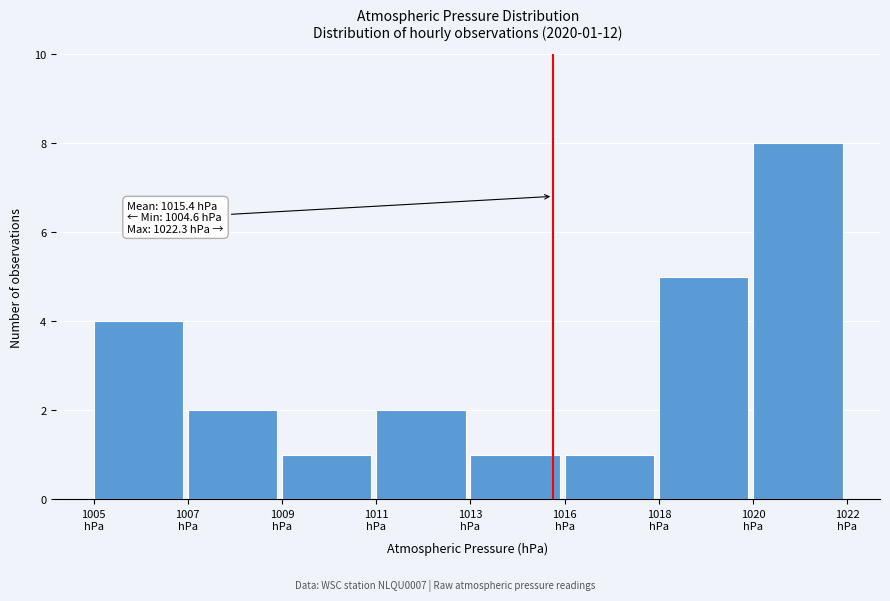

Reading right to left, what are all the values shown in this chart?

8	5	1	1	2	1	2	4